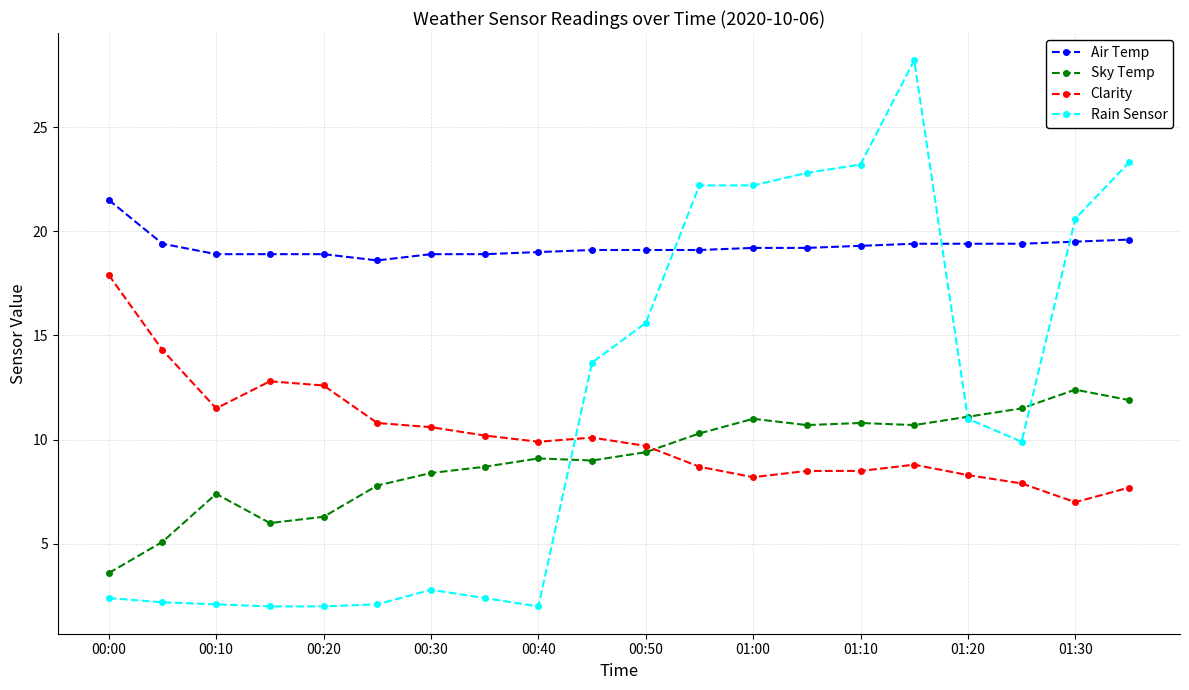

True or false: Sky Temp and Air Temp cross at least once.

False